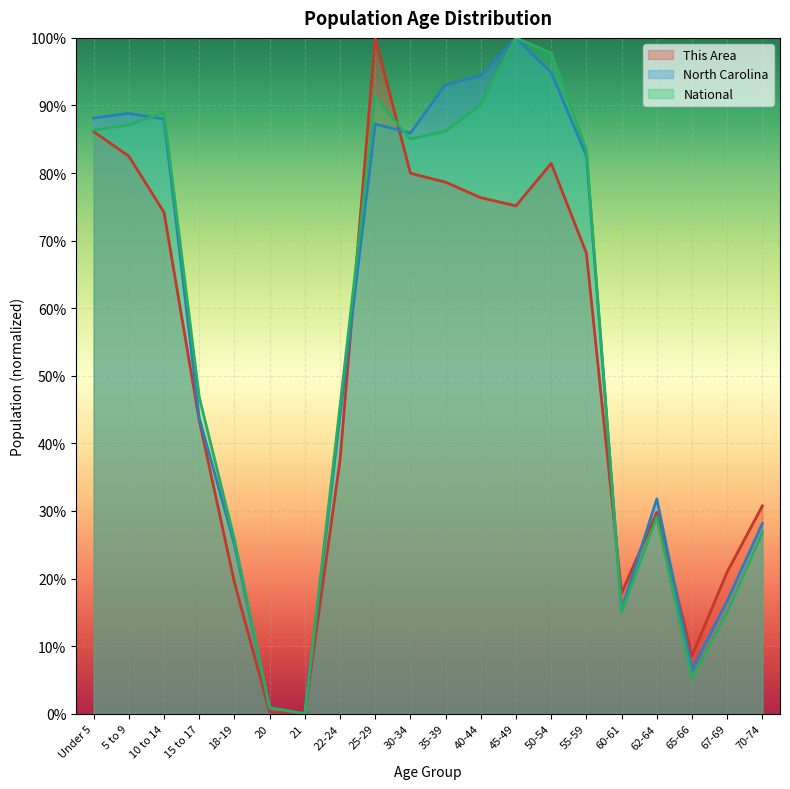

Which series has the largest total across all categories?

North Carolina